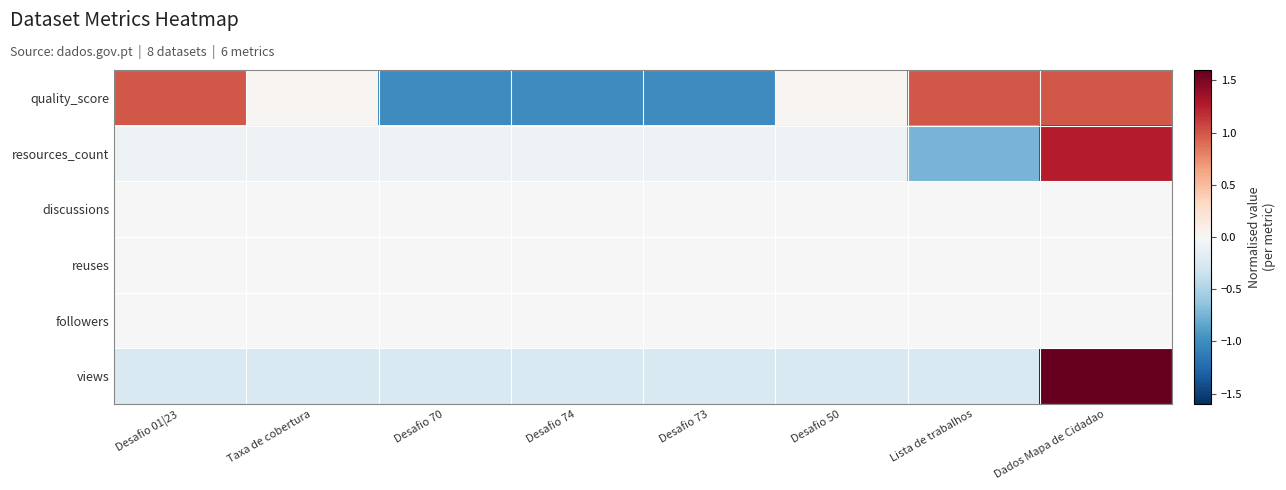

Which label corresponds to the smallest value in the chart?

Desafio 70